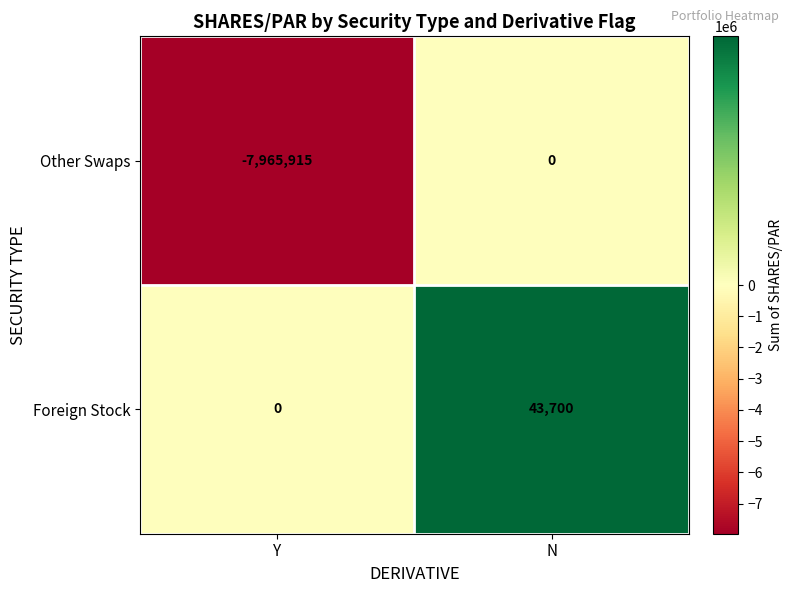

What is the sum of all Other Swaps values?

-7965915